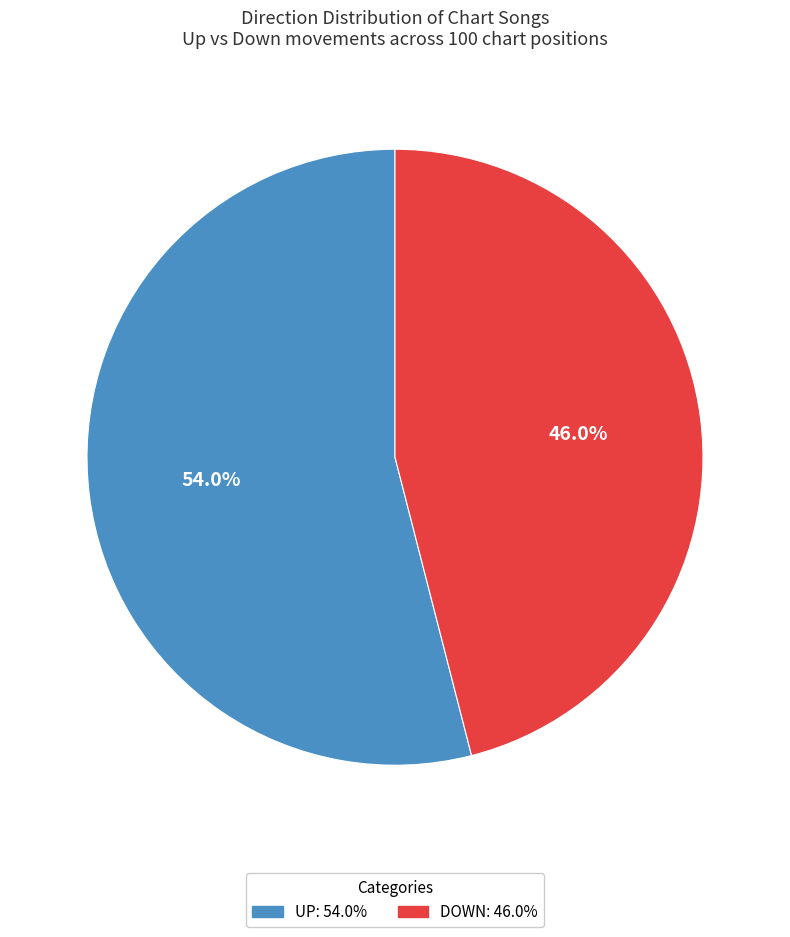

Is there a majority slice in this chart?

Yes